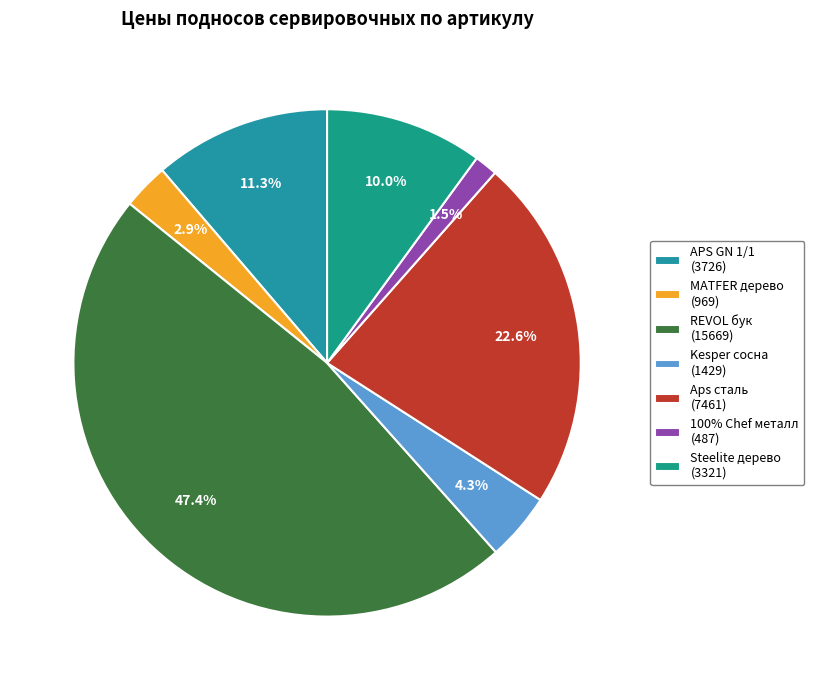

Count the number of slices in the pie.

7